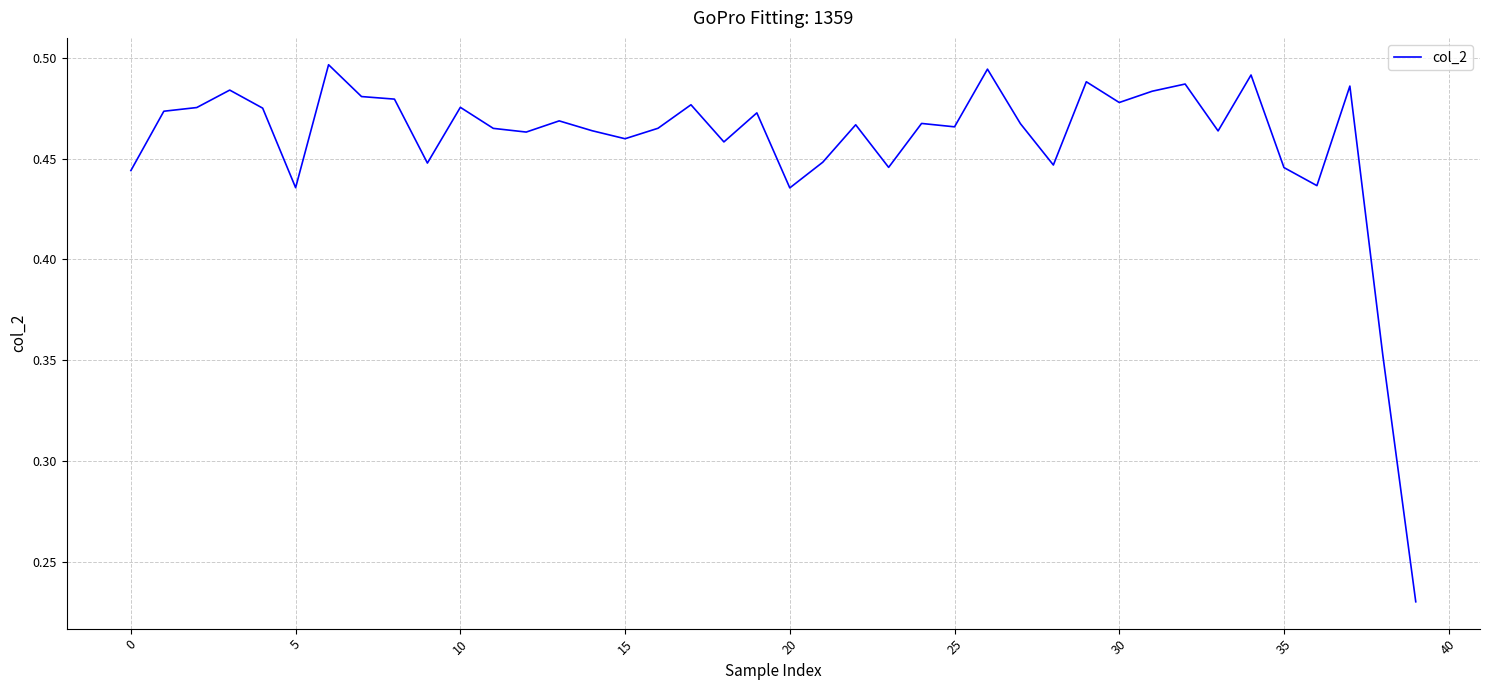

How many lines are shown in the chart?

1